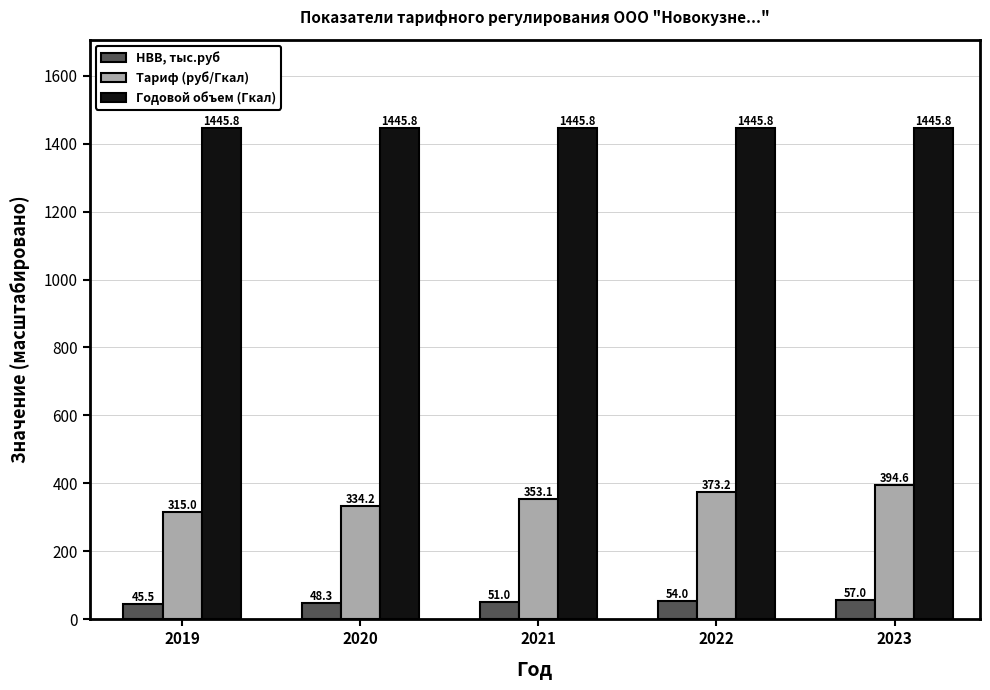

The НВВ, тыс.руб series shows 54.0 at 2022. True or false?

True